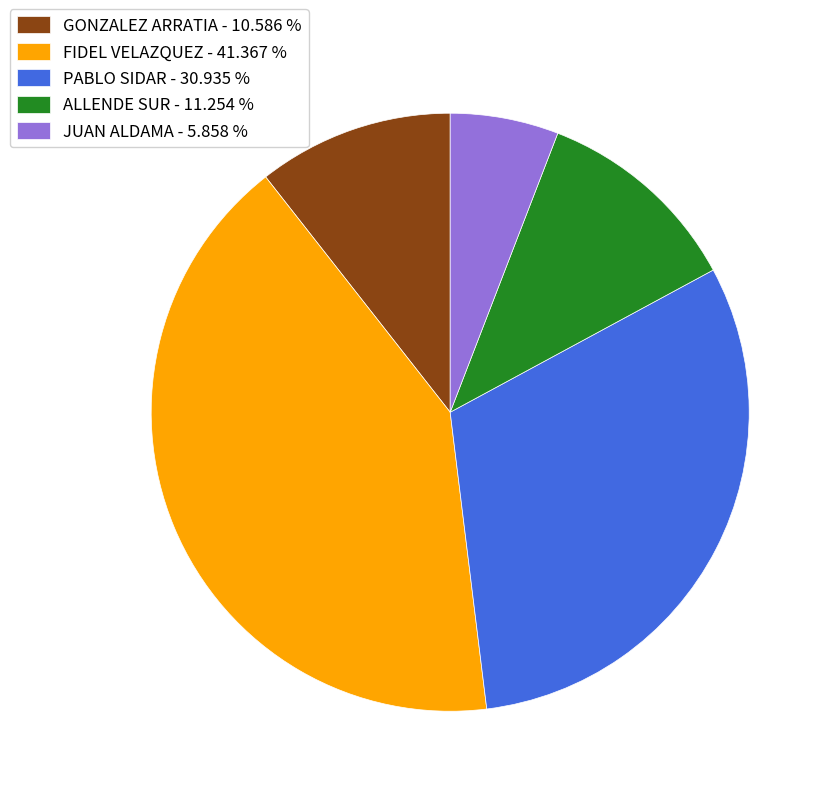

Do JUAN ALDAMA - 5.858 % and GONZALEZ ARRATIA - 10.586 % together represent more than half of the pie?

No